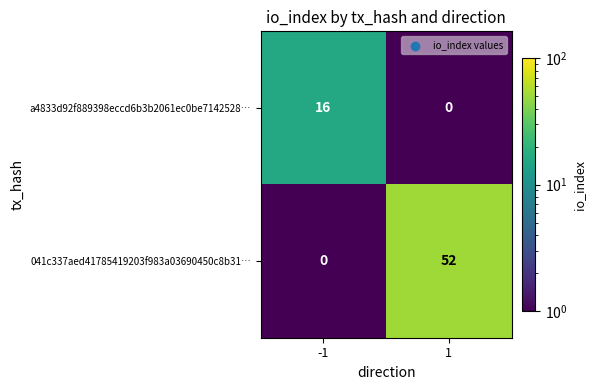

Reading right to left, transcribe all the data shown in this chart.

a4833d92f889398eccd6b3b2061ec0be7142528…: 0	16
041c337aed41785419203f983a03690450c8b31…: 52	0